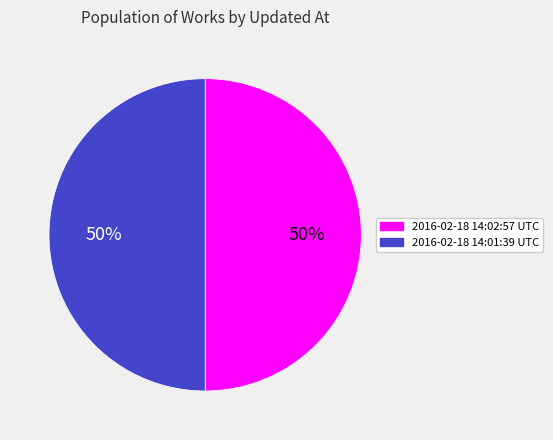

What is the ratio of the value at 2016-02-18 14:02:57 UTC to the value at 2016-02-18 14:01:39 UTC?

1.0